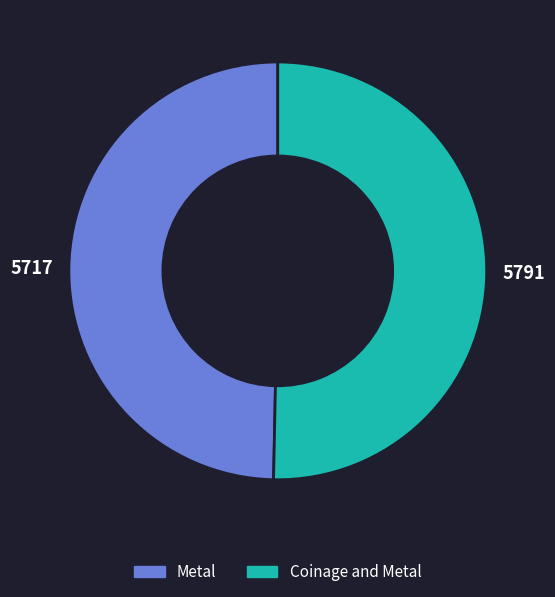

Does any single category account for the majority?

Yes